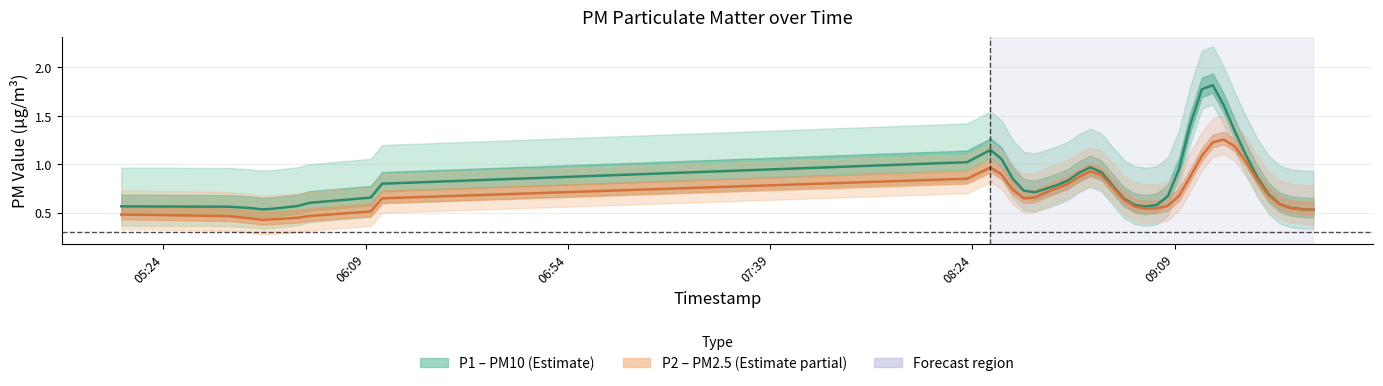

What is the sum of all P1 (PM10) values?

33.6